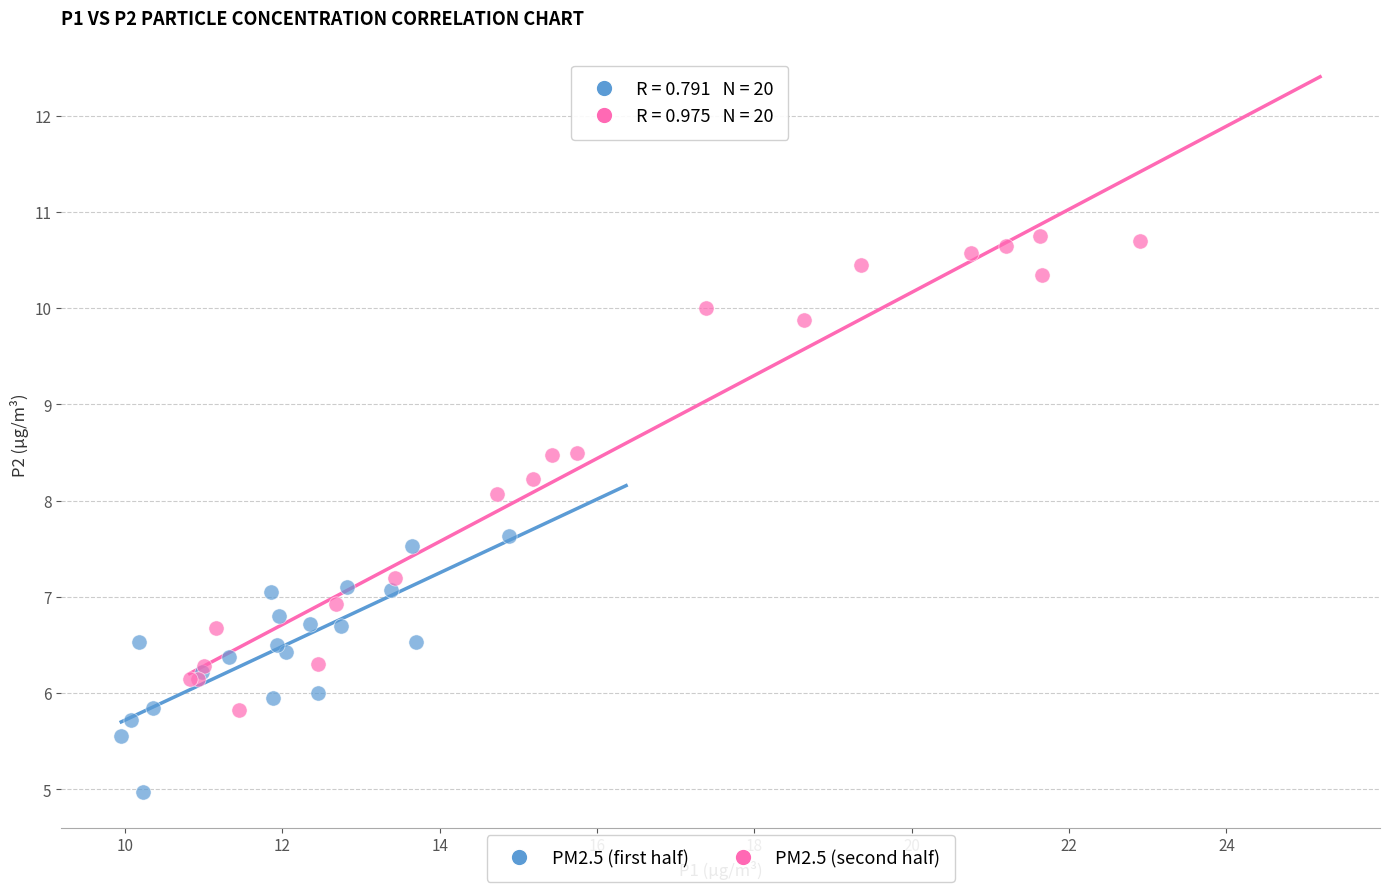

Which series reaches the maximum Y coordinate?

PM2.5 (second half)